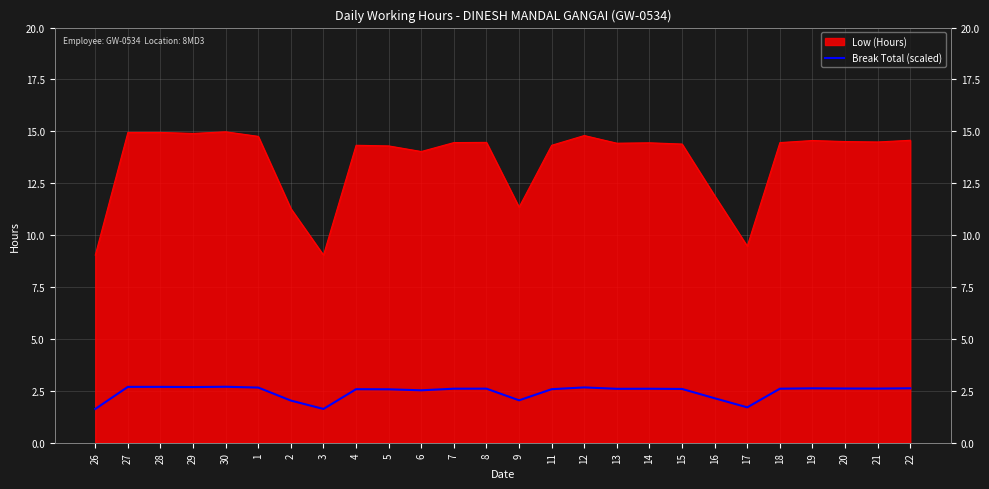

List the labels in order of value, largest first.

30, 27, 28, 29, 12, 1, 22, 19, 20, 21, 8, 7, 18, 14, 13, 15, 4, 11, 5, 6, 16, 9, 2, 17, 26, 3